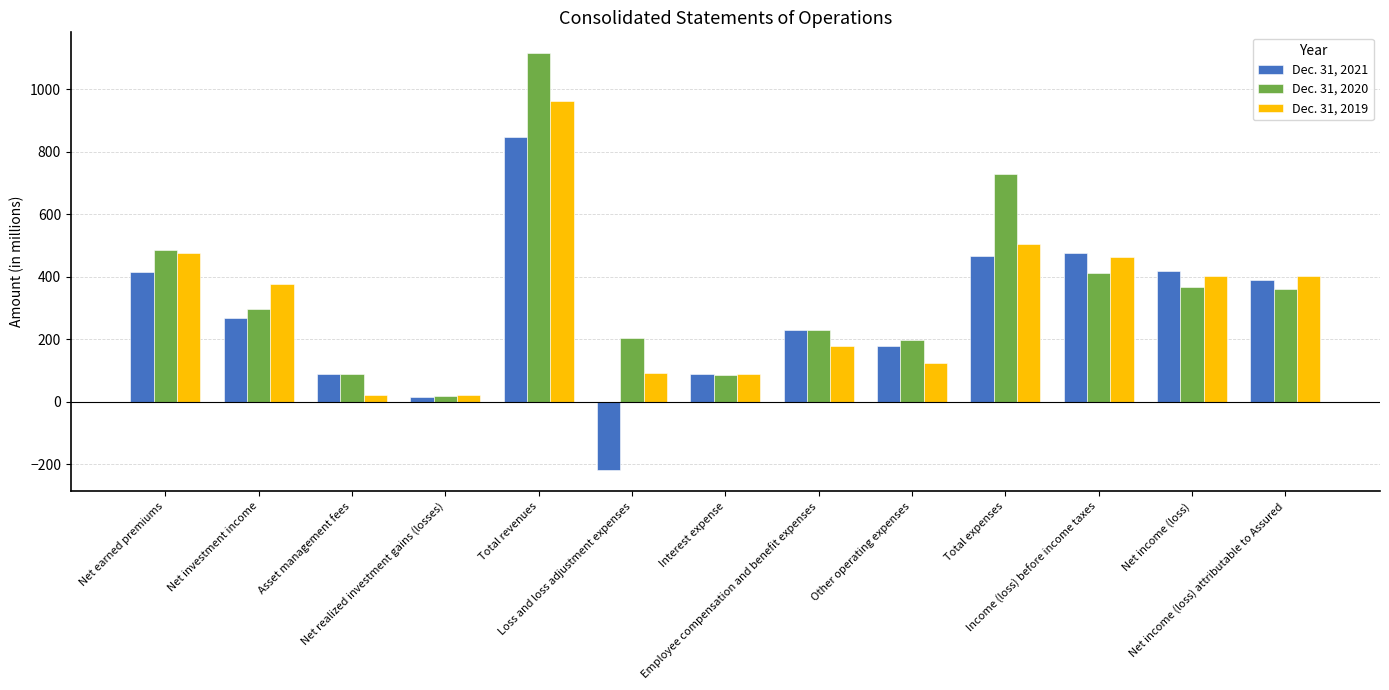

What is the maximum value shown in the chart?

1115